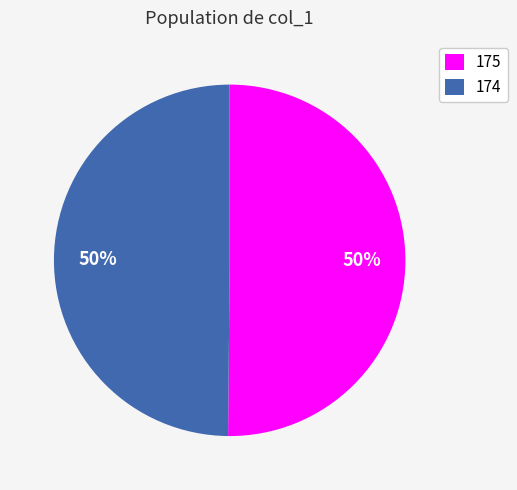

To the nearest percent, what is the combined percentage of 175 and 174?

100%